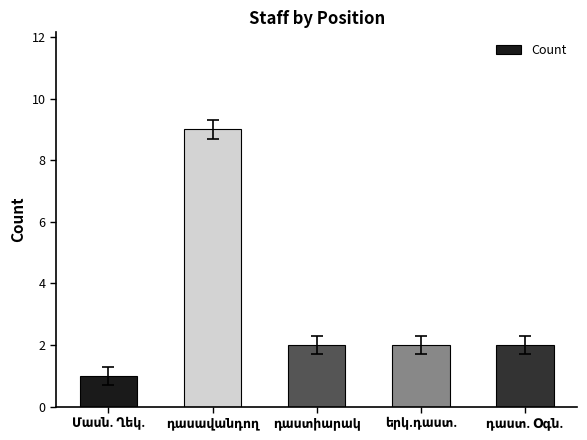

What is the greatest value displayed?

9